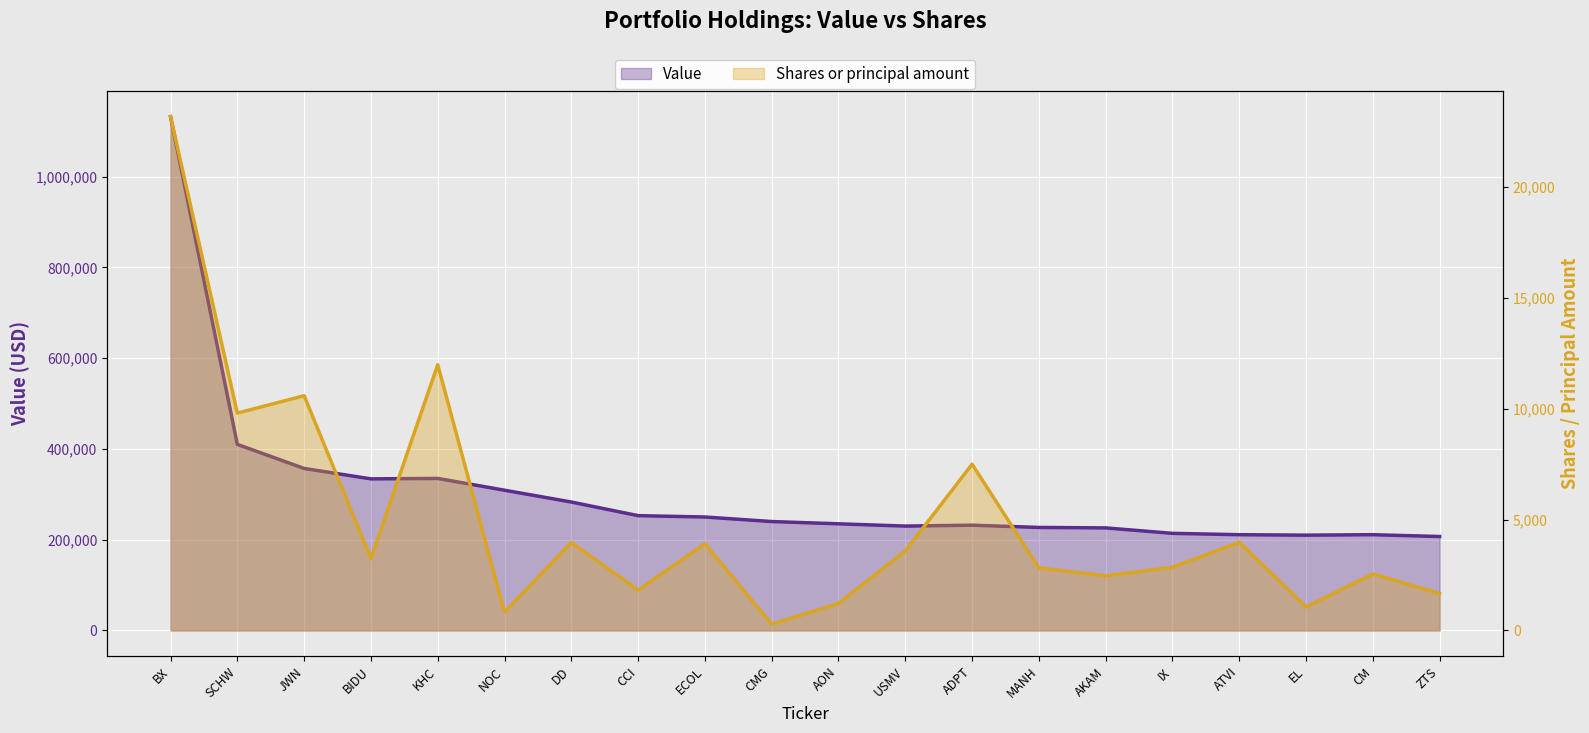

What are all the series names shown in the legend?

Value, Shares or principal amount